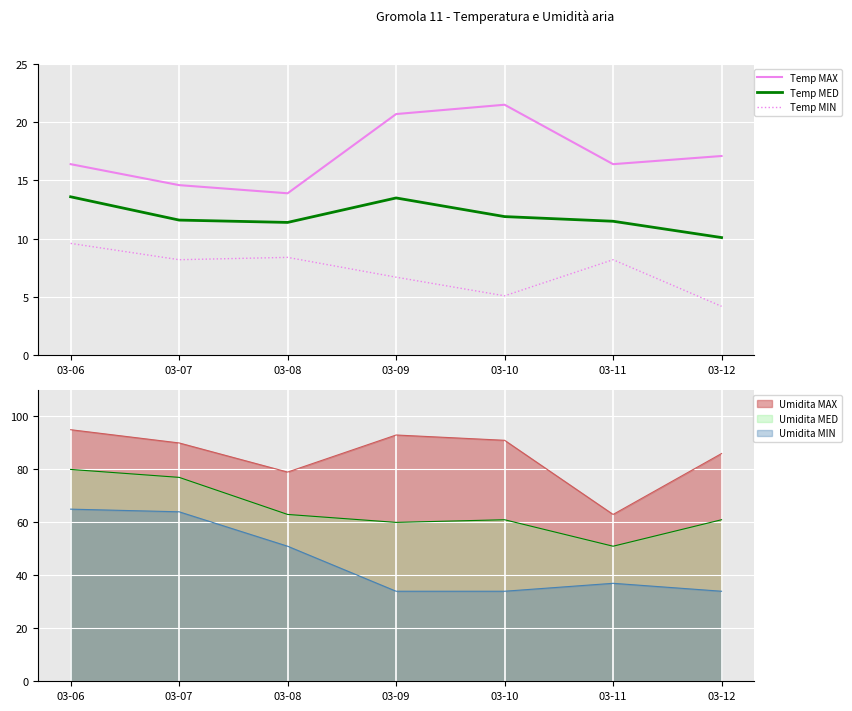

The Temp MAX series shows 35.2 at 03-10. True or false?

False